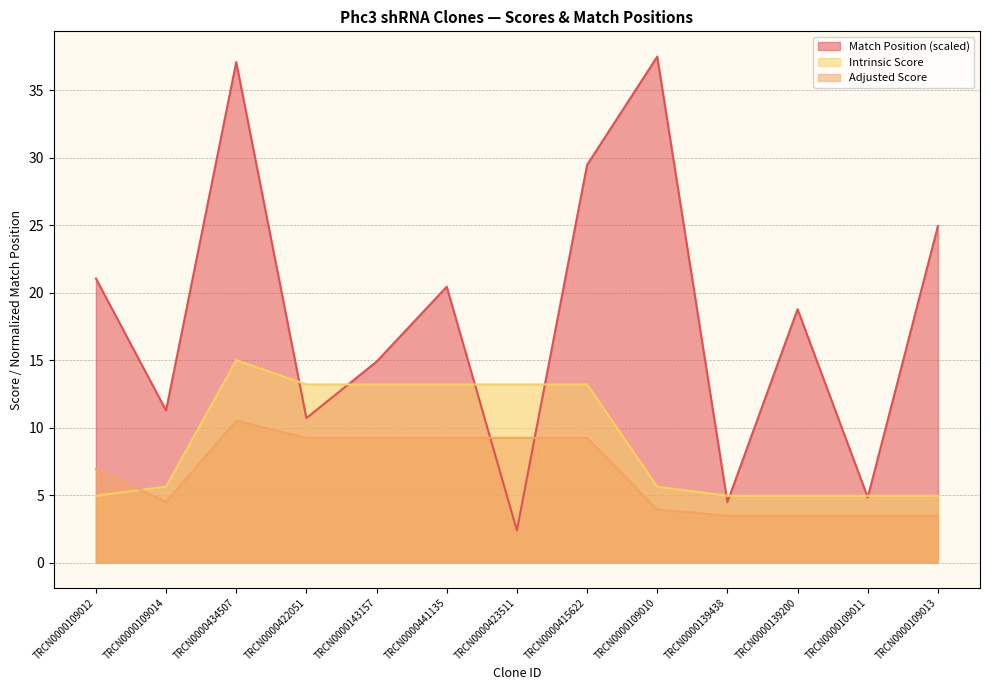

Rank the series by their maximum value, from highest to lowest.

Match Position (scaled), Intrinsic Score, Adjusted Score